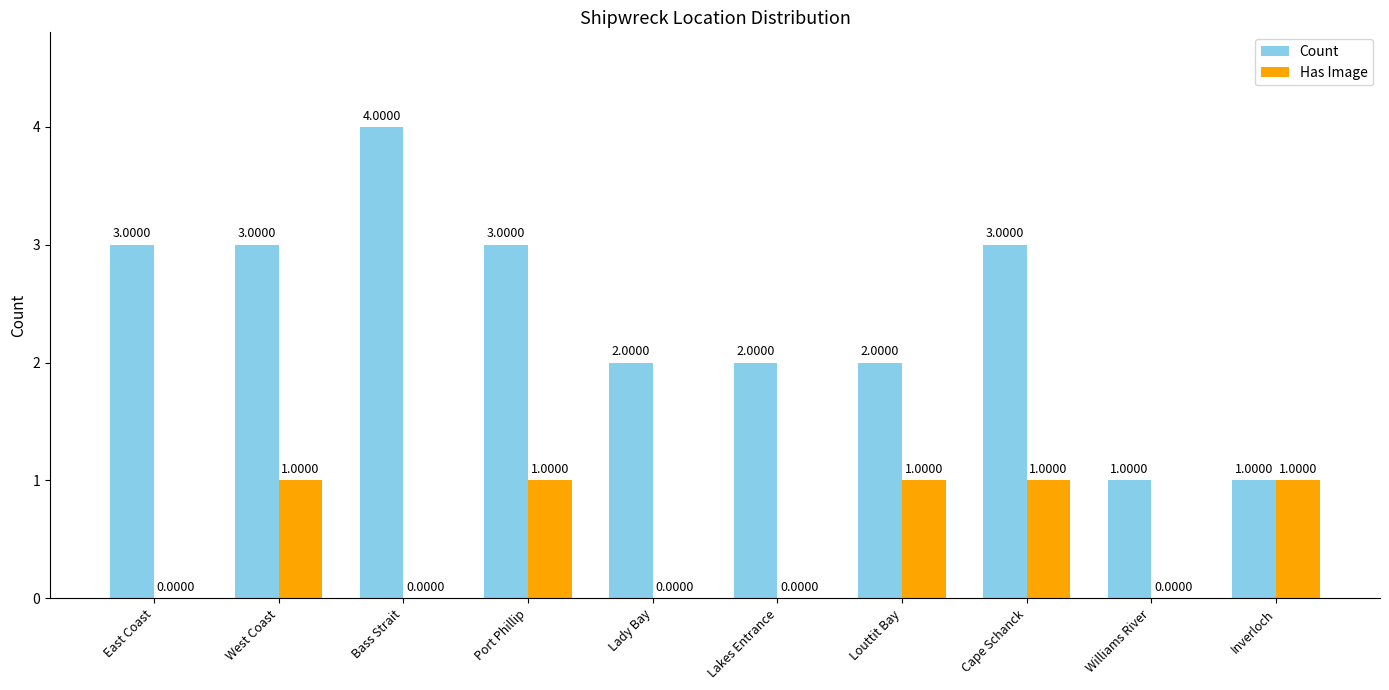

Are the bars horizontal?

No